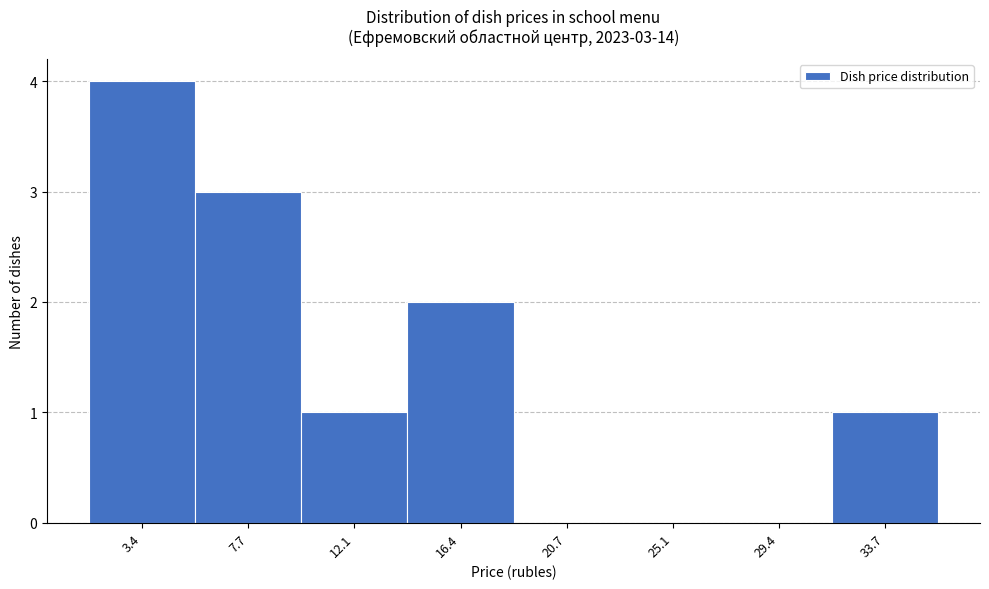

Reading right to left, transcribe all the data shown in this chart.

33.7=1	29.4=0	25.1=0	20.7=0	16.4=2	12.1=1	7.7=3	3.4=4